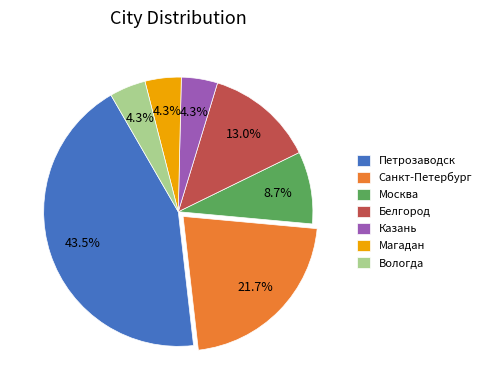

True or false: Магадан accounts for 4% of the total.

True